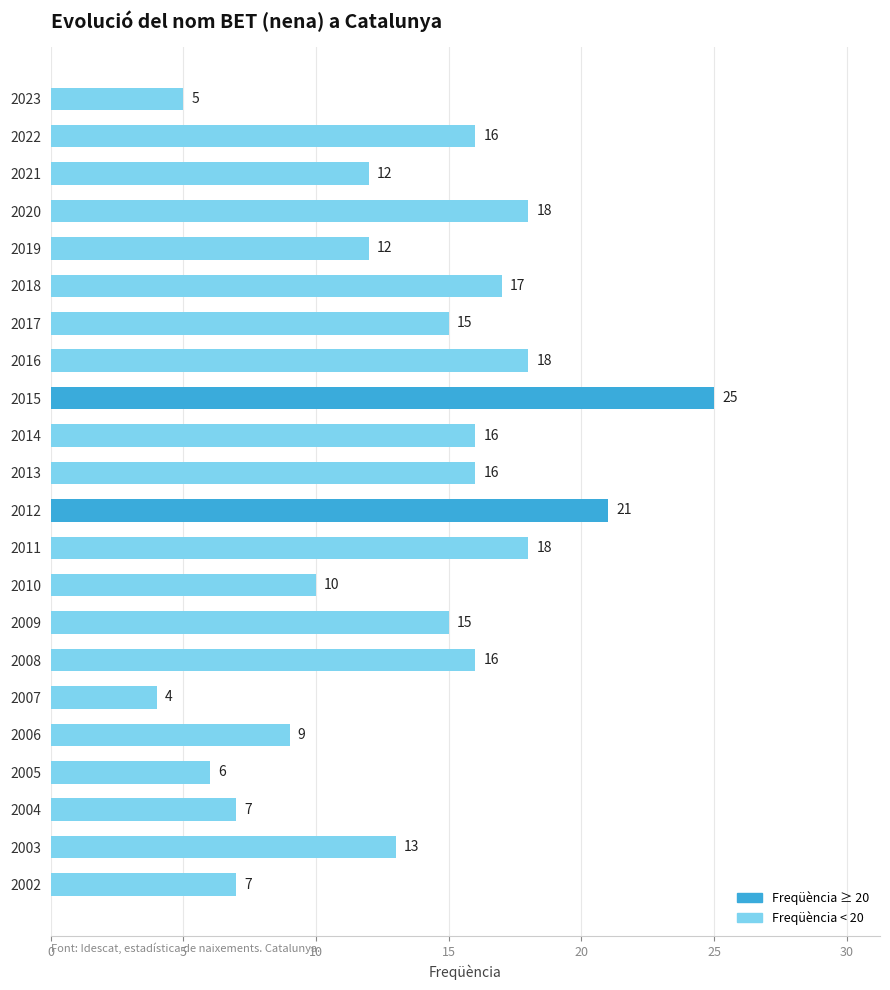

What is the change in value from 2021 to 2011?

+6